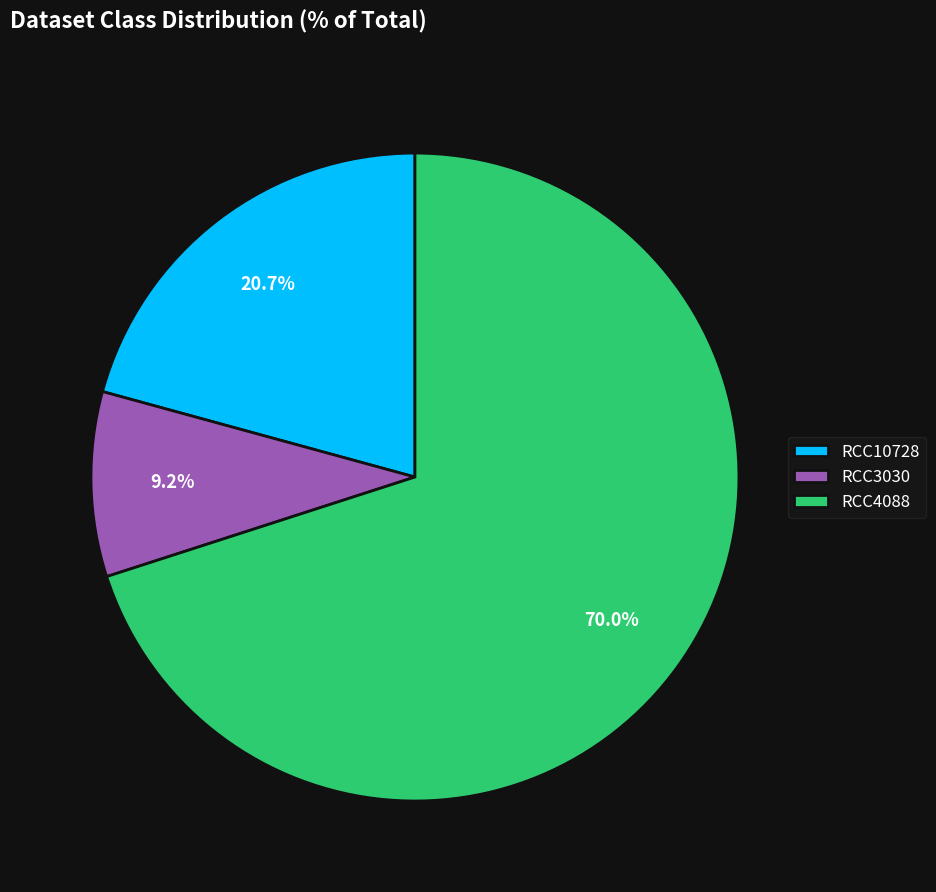

Which category has the biggest portion of the pie?

RCC4088